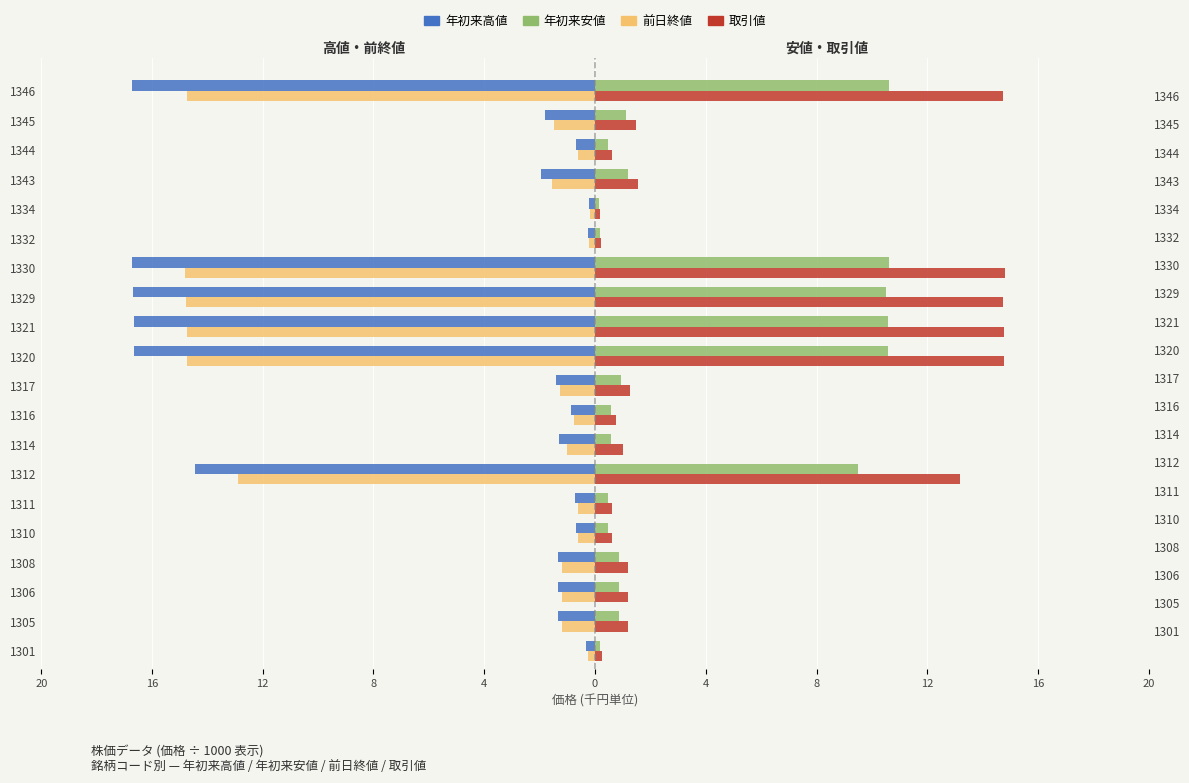

How many groups of bars are there?

20